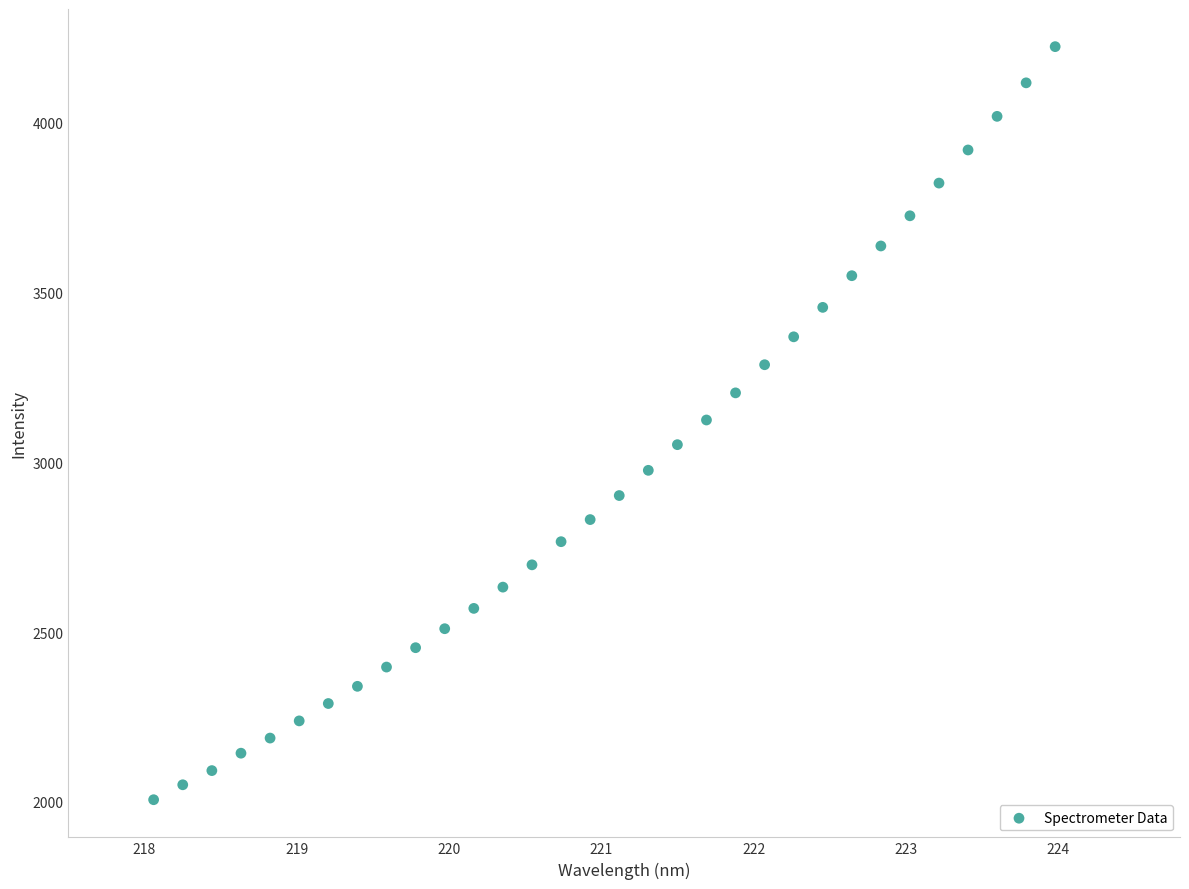

What is the range of X values (max minus min)?

5.9